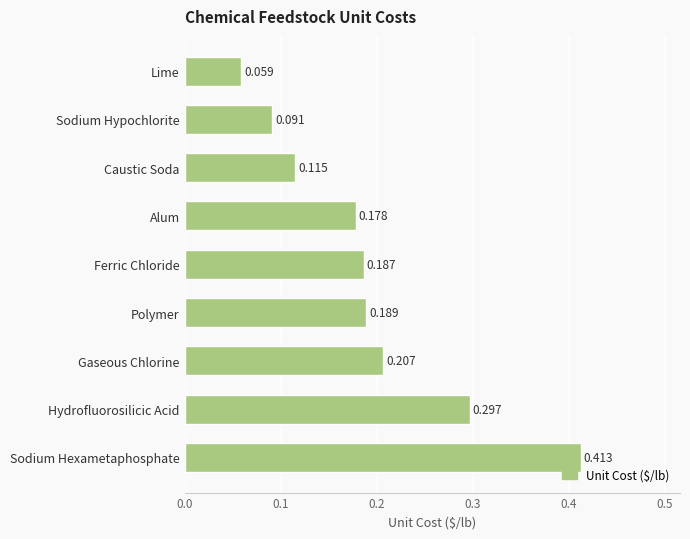

List the labels in order of value, smallest first.

Lime, Sodium Hypochlorite, Caustic Soda, Alum, Ferric Chloride, Polymer, Gaseous Chlorine, Hydrofluorosilicic Acid, Sodium Hexametaphosphate